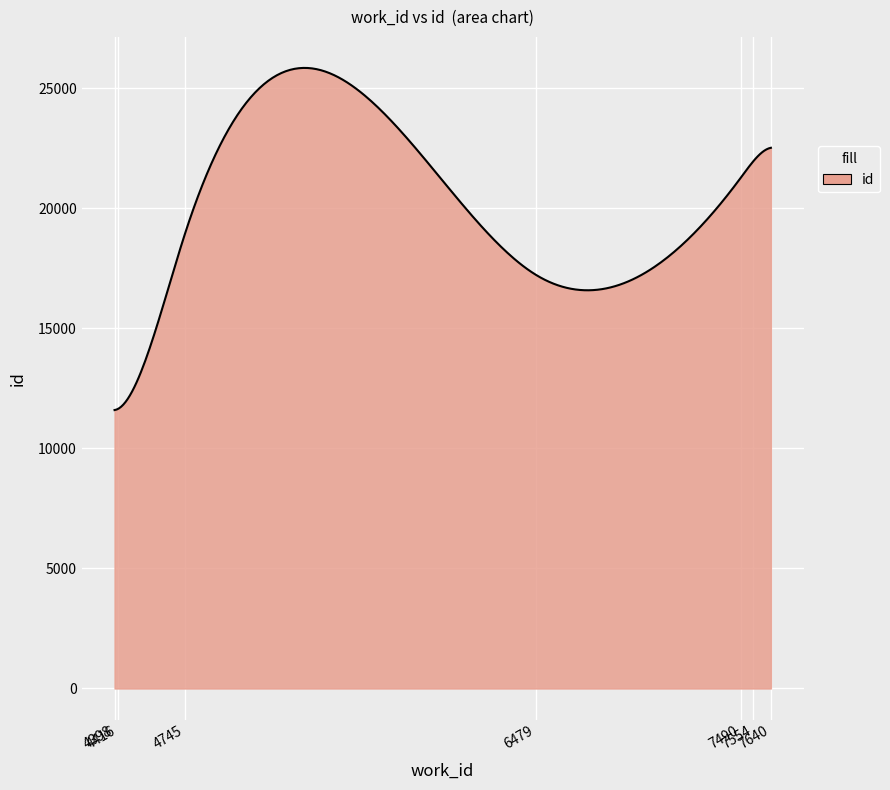

What is the difference between the maximum and minimum values?

14253.1